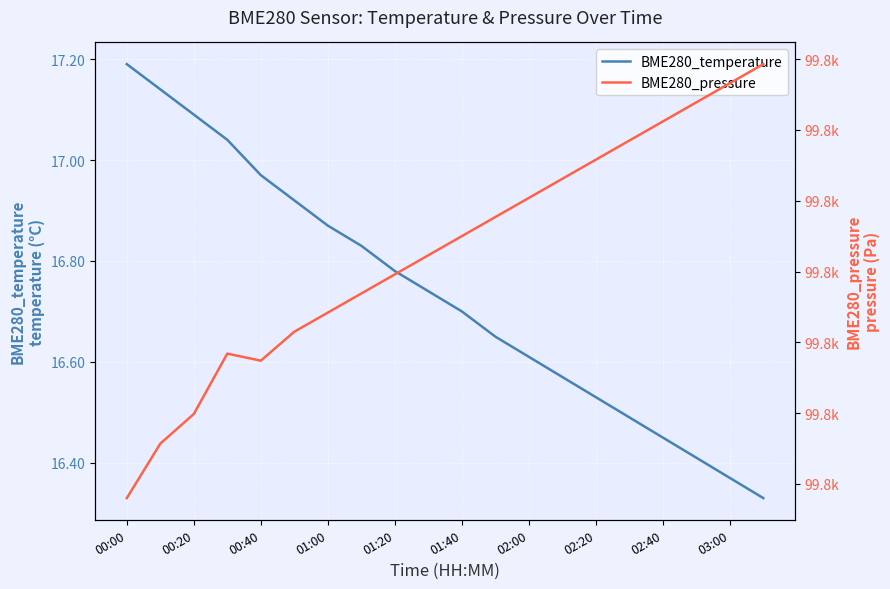

The value of BME280_temperature at 00:20 is 26.2. True or false?

False